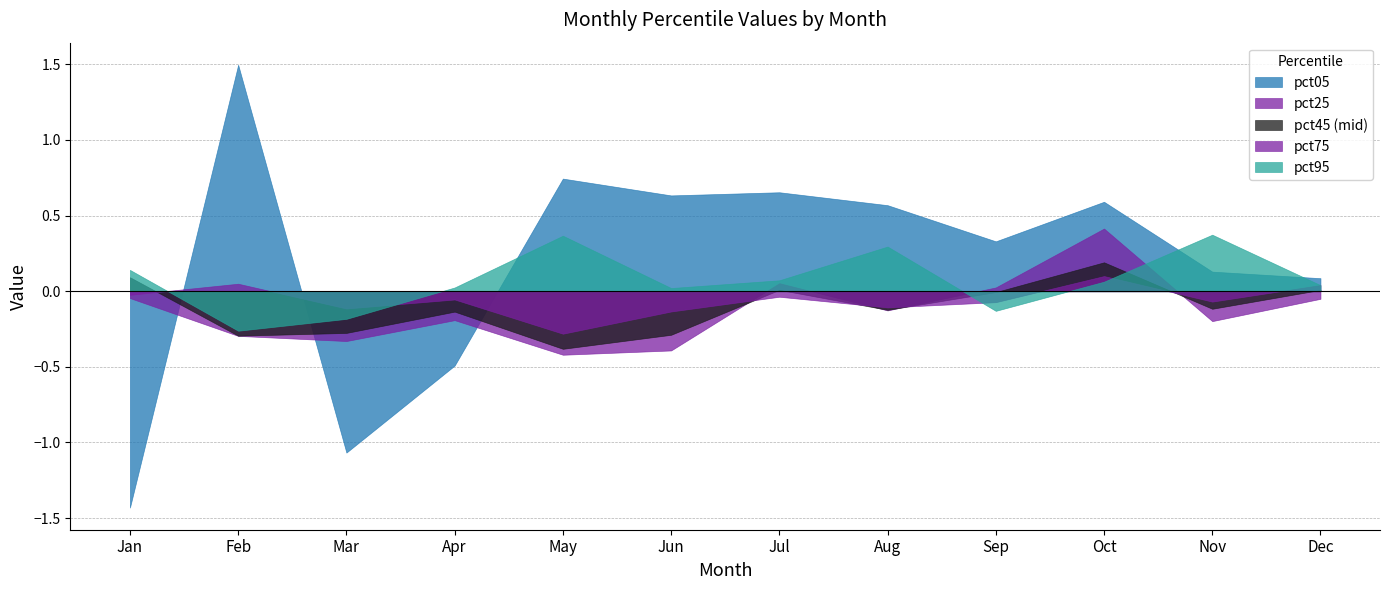

How many values in the pct25 series are below 0?

9